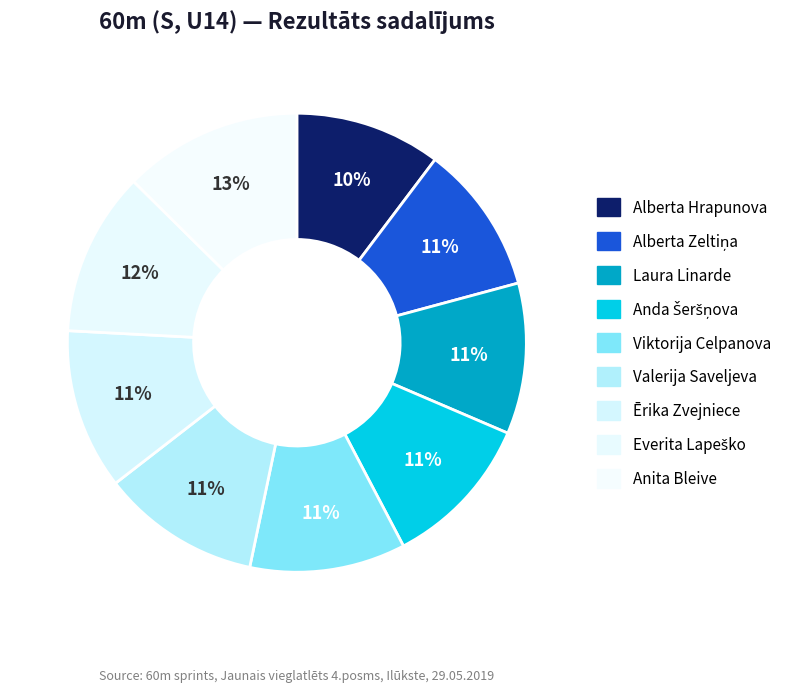

Which category has the biggest portion of the pie?

Anita Bleive